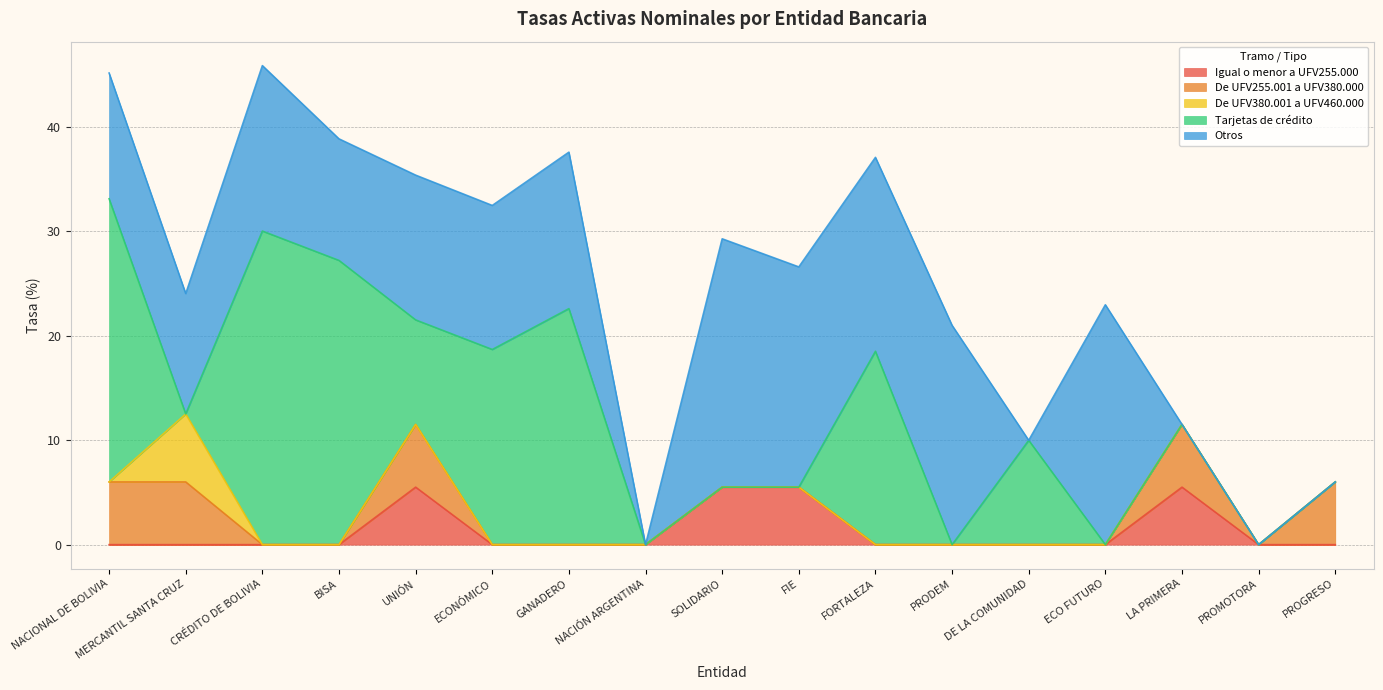

What are all the series names shown in the legend?

Igual o menor a UFV255.000, De UFV255.001 a UFV380.000, De UFV380.001 a UFV460.000, Tarjetas de crédito, Otros